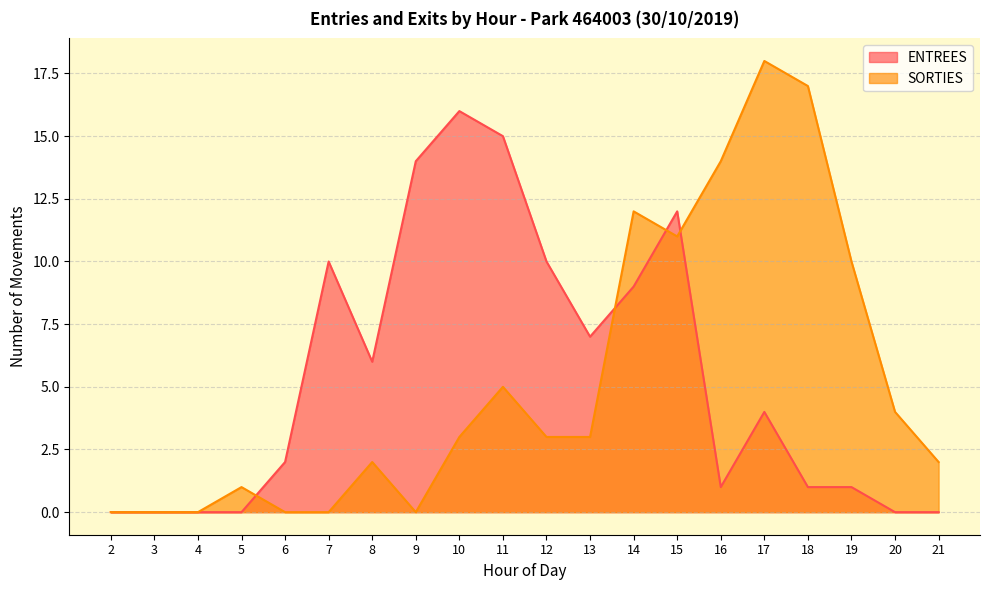

Rank the series at 2 from highest to lowest value.

ENTREES, SORTIES